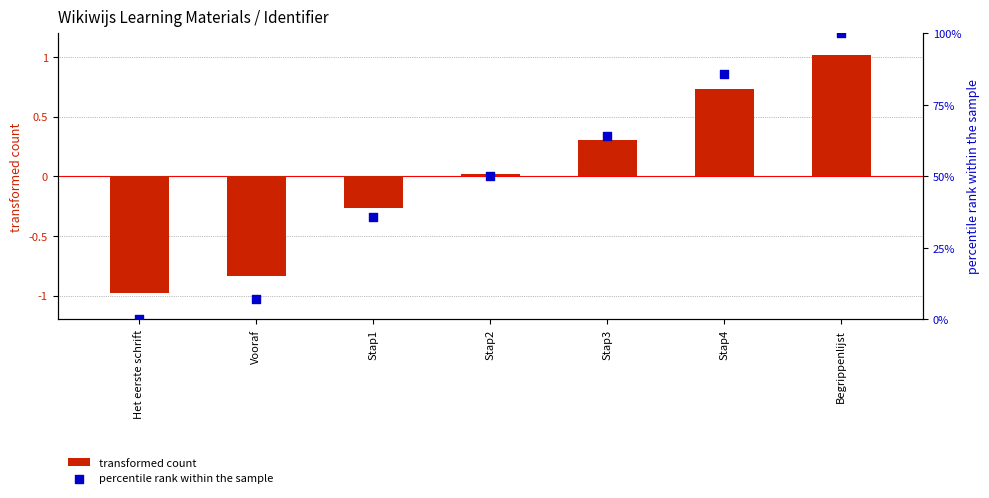

Which series reaches the minimum Y coordinate?

transformed count